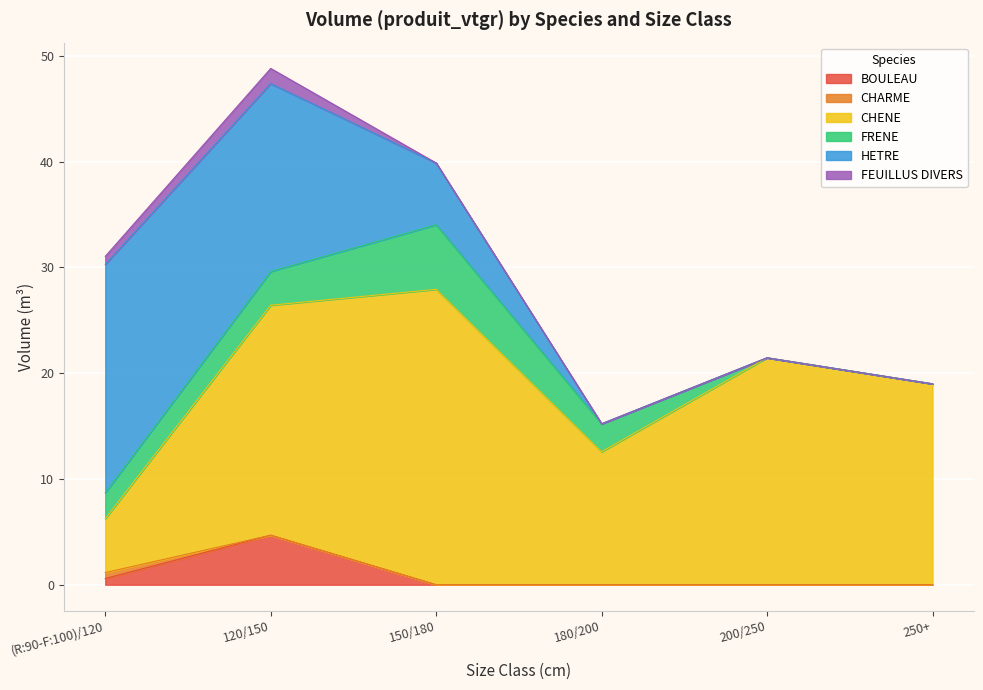

The BOULEAU series shows -2.2 at 200/250. True or false?

False